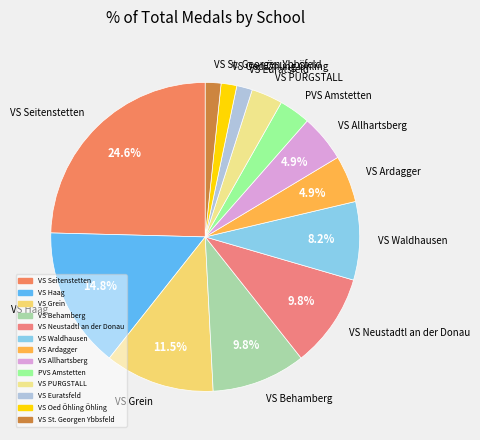

Between VS Euratsfeld and VS Grein, which is larger?

VS Grein